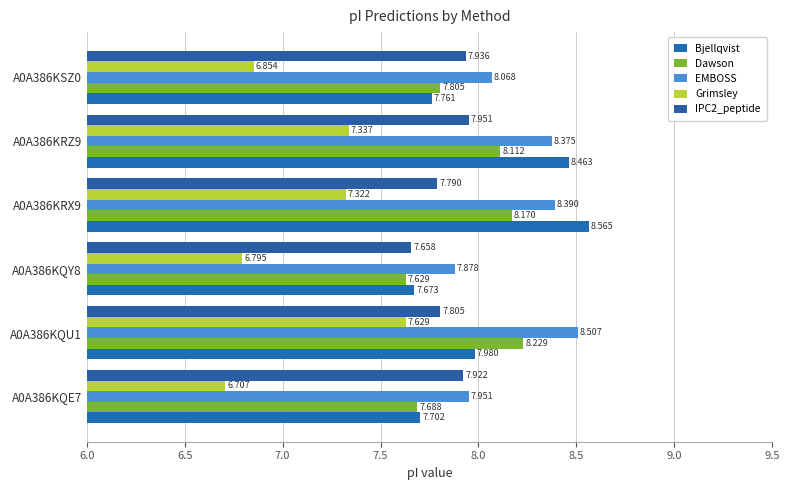

At which label does Grimsley reach its minimum?

A0A386KQE7